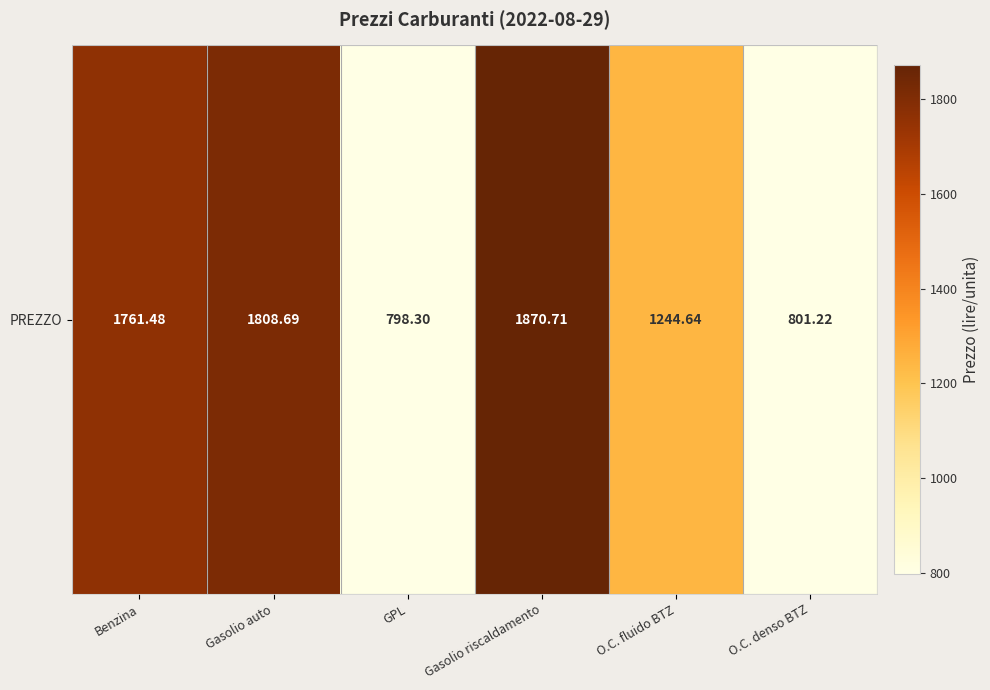

Rank the categories by value from lowest to highest.

GPL, O.C. denso BTZ, O.C. fluido BTZ, Benzina, Gasolio auto, Gasolio riscaldamento